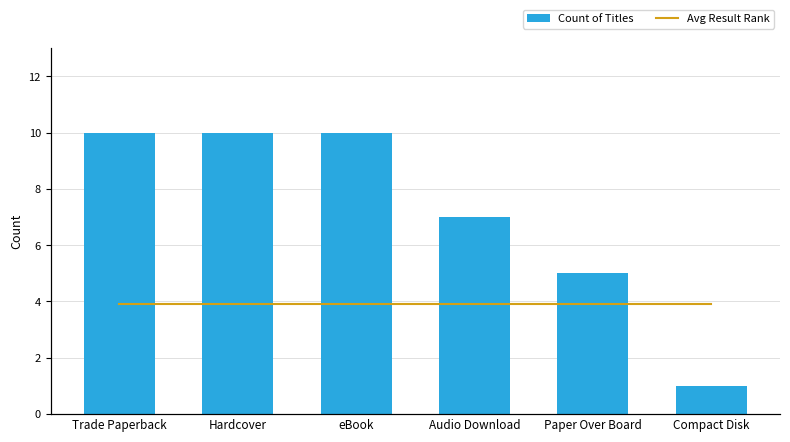

Is the value of Avg Result Rank at Audio Download greater than the value of Count of Titles at Paper Over Board?

No